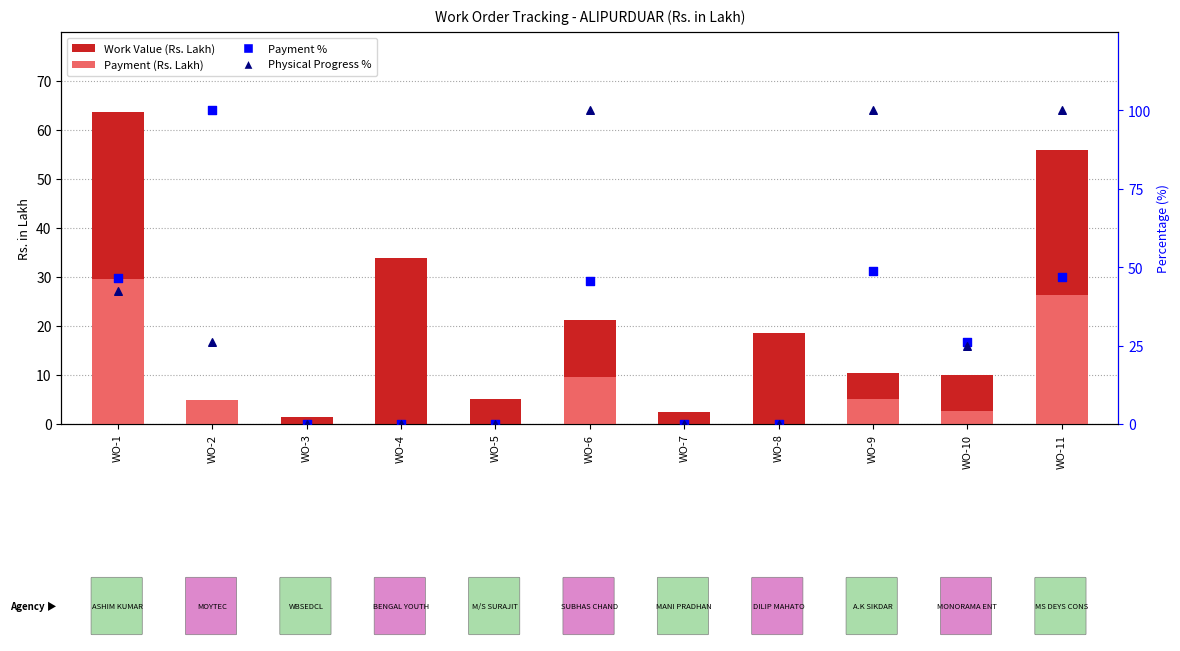

Which series has the largest total across all categories?

Physical Progress %